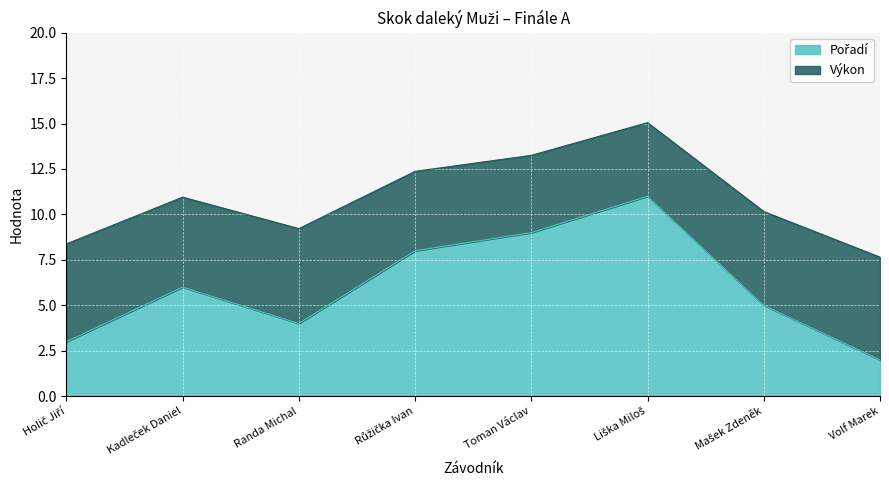

What is the label of the 3rd point from the right?

Liška Miloš